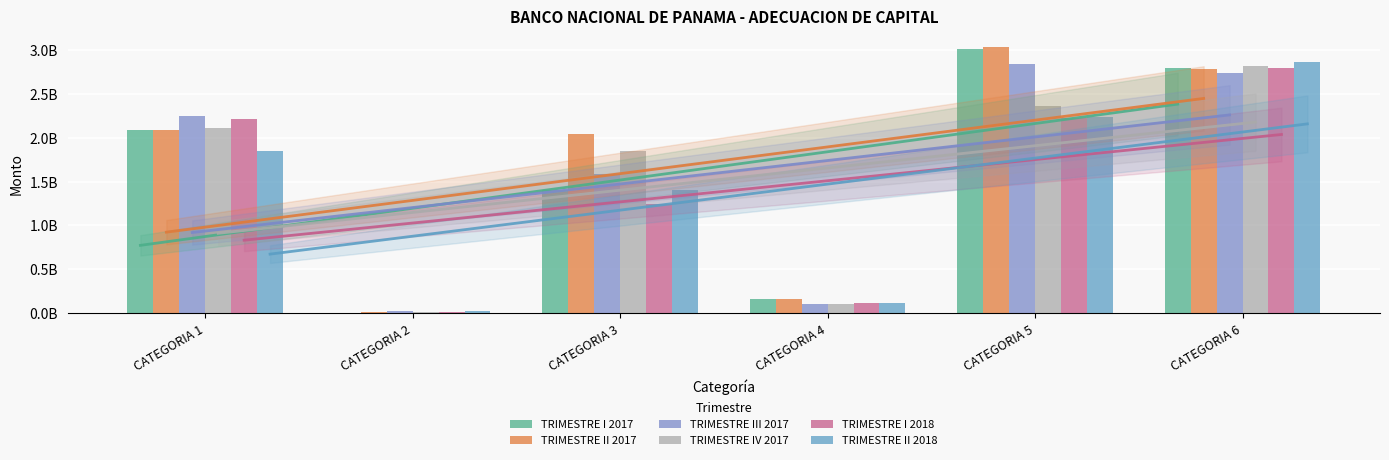

Which series has the largest range (max minus min)?

TRIMESTRE II 2017